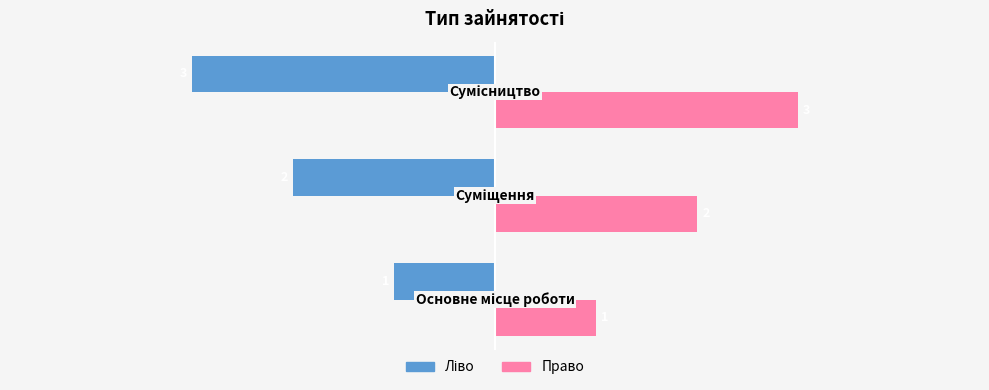

What is the smallest value displayed?

-3